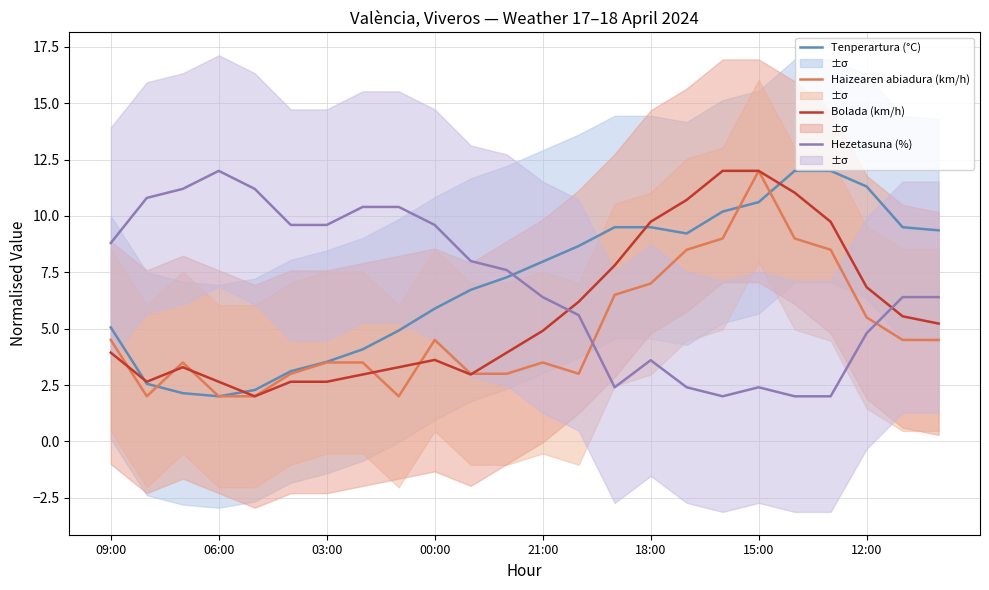

True or false: Tenperartura (°C) and Hezetasuna (%) intersect in this chart.

True